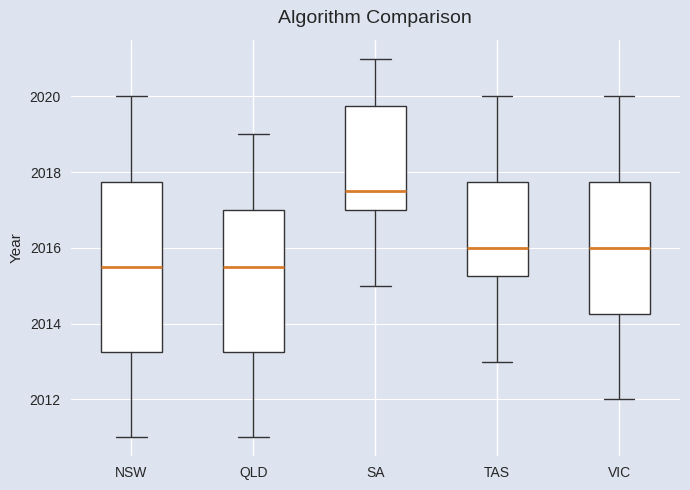

Reading left to right, transcribe this box plot: for each box, give where its median line is, the range the box spans, and where its two whiskers end, as read against the y-axis. The values are not printed on the chart, so give them approximately, as read against the axis.

NSW: median 2015.6, box 2013.2 to 2017.8, whiskers 2011.0 to 2020.0
QLD: median 2015.6, box 2013.2 to 2017.0, whiskers 2011.0 to 2019.0
SA: median 2017.6, box 2017.0 to 2019.8, whiskers 2015.0 to 2021.0
TAS: median 2016.0, box 2015.2 to 2017.8, whiskers 2013.0 to 2020.0
VIC: median 2016.0, box 2014.2 to 2017.8, whiskers 2012.0 to 2020.0